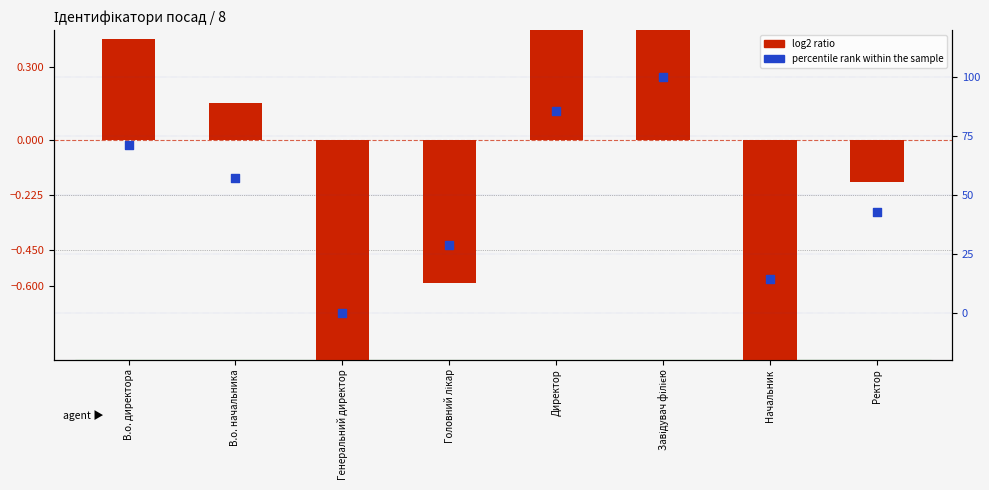

Which series reaches the maximum Y coordinate?

percentile rank within the sample